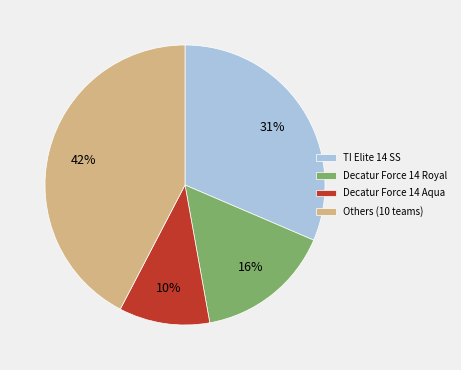

To the nearest percent, what is the average slice percentage?

25%